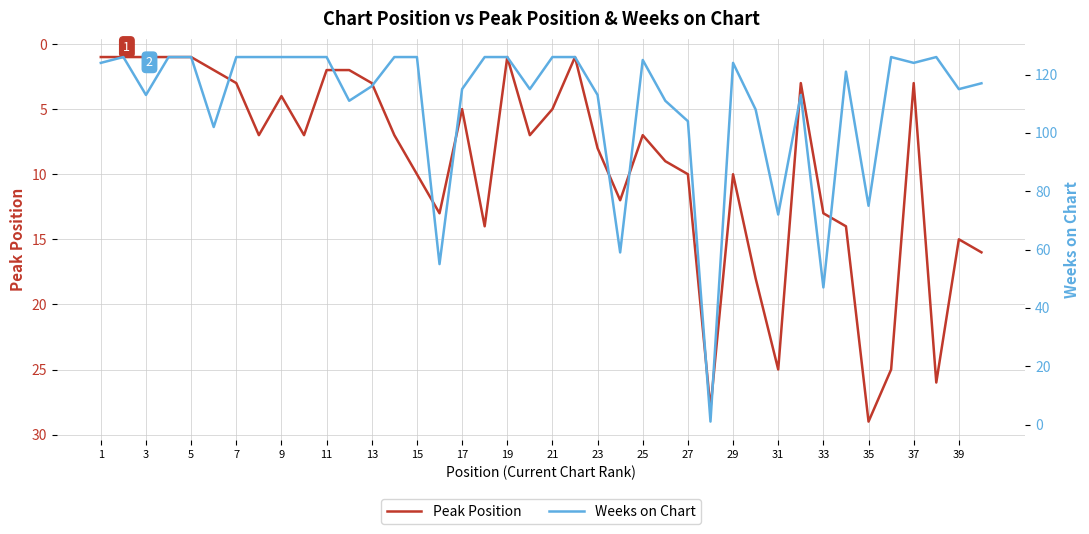

True or false: Peak Position has a value of 5 at 19.

False